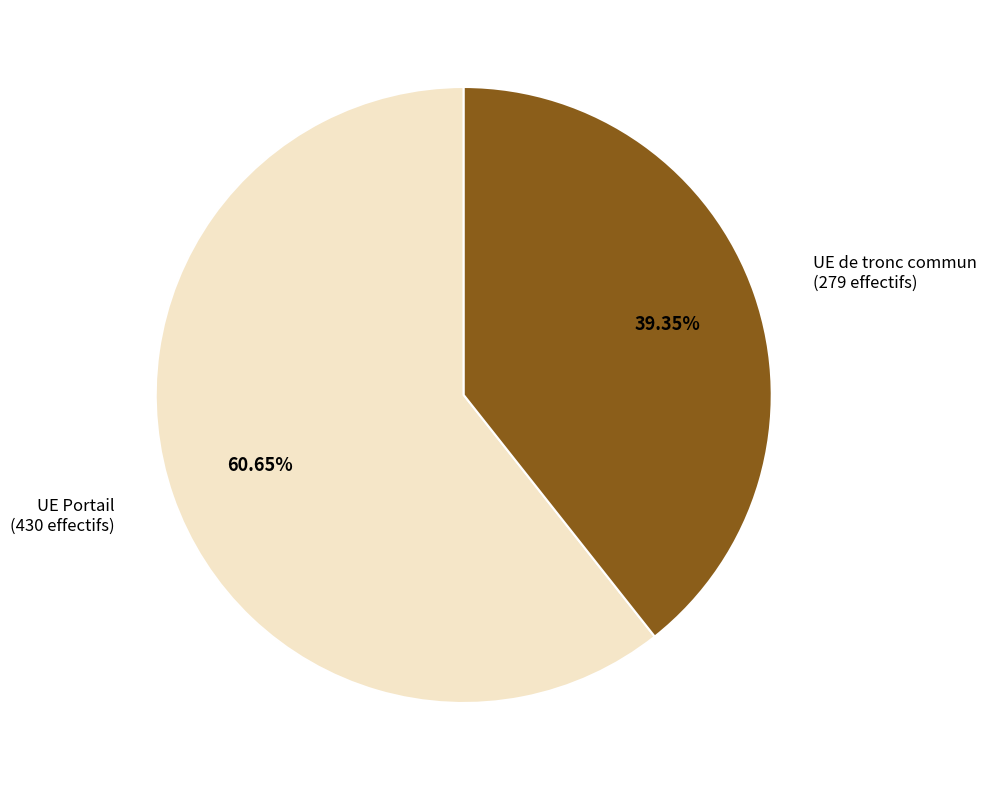

Which slice is the largest?

UE Portail